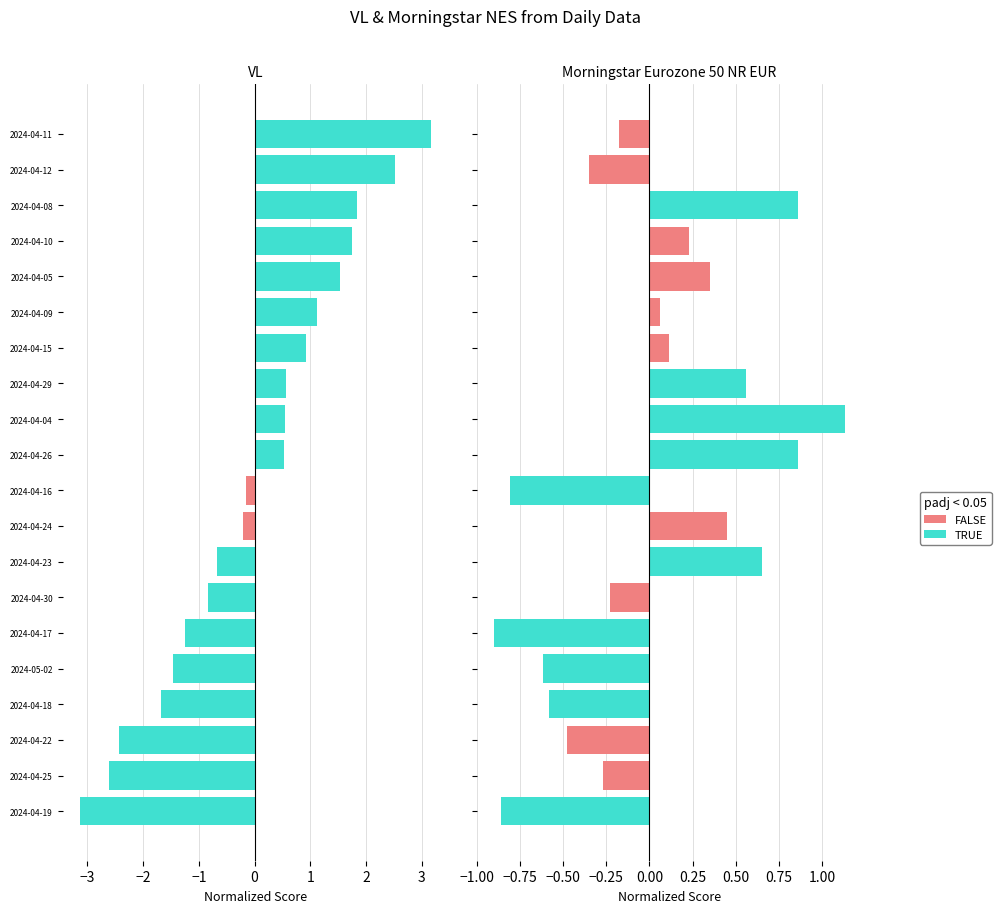

Rank the series by their maximum value, from lowest to highest.

Morningstar deviation, VL deviation